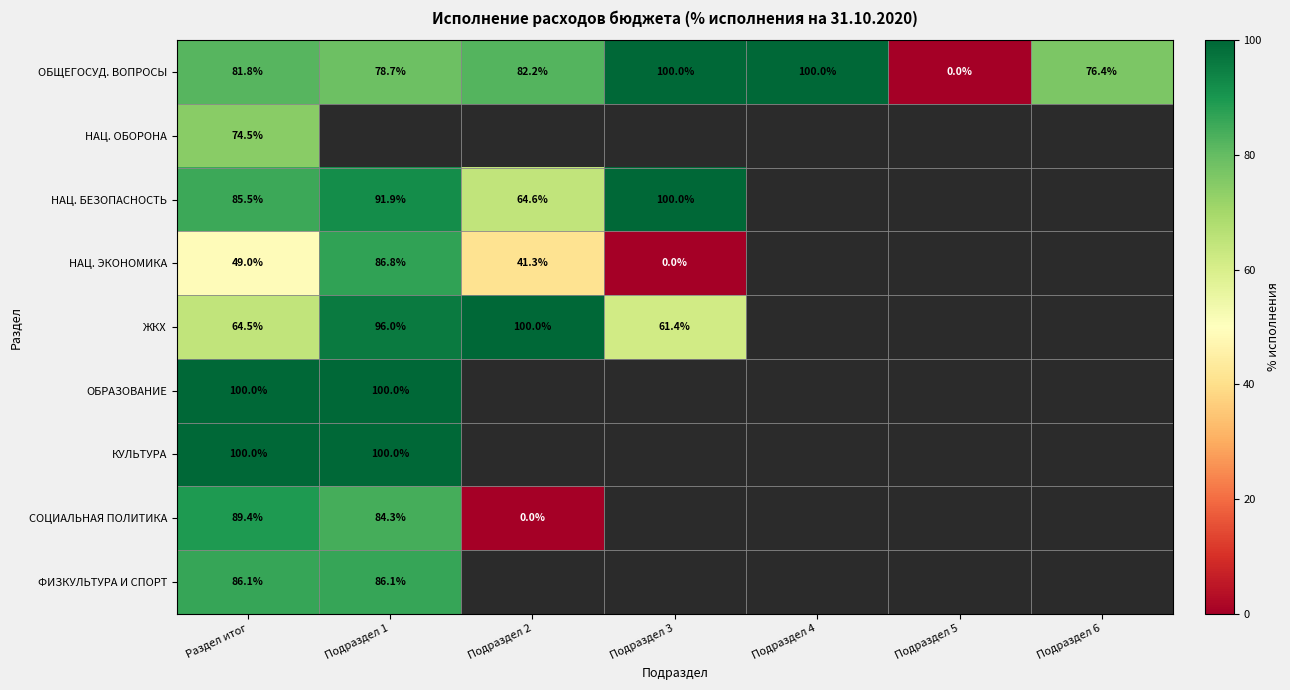

Is it true that СОЦИАЛЬНАЯ ПОЛИТИКА equals 89.4 at Раздел итог?

True